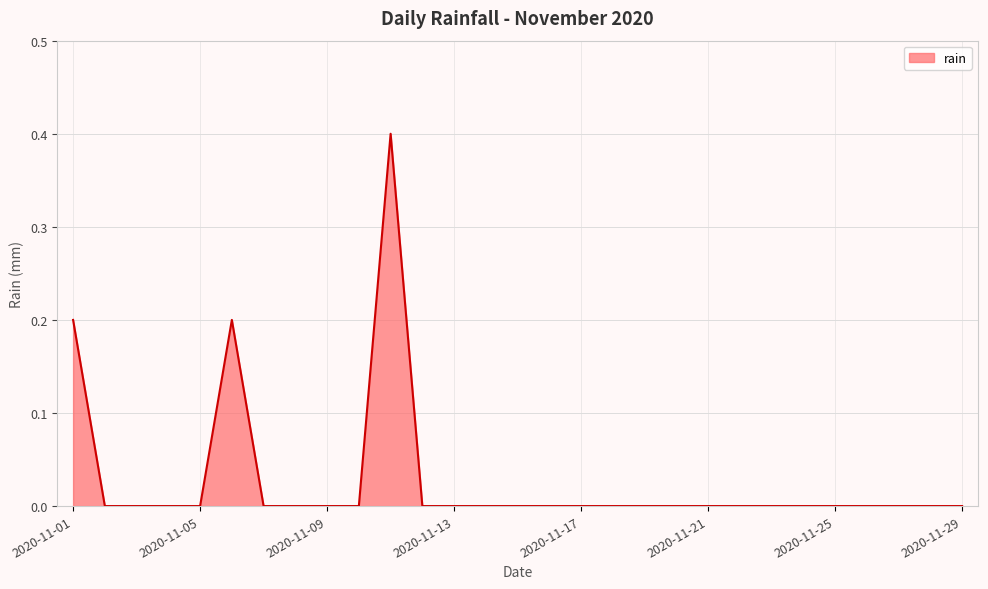

Does the chart display data point markers on the line(s)?

No